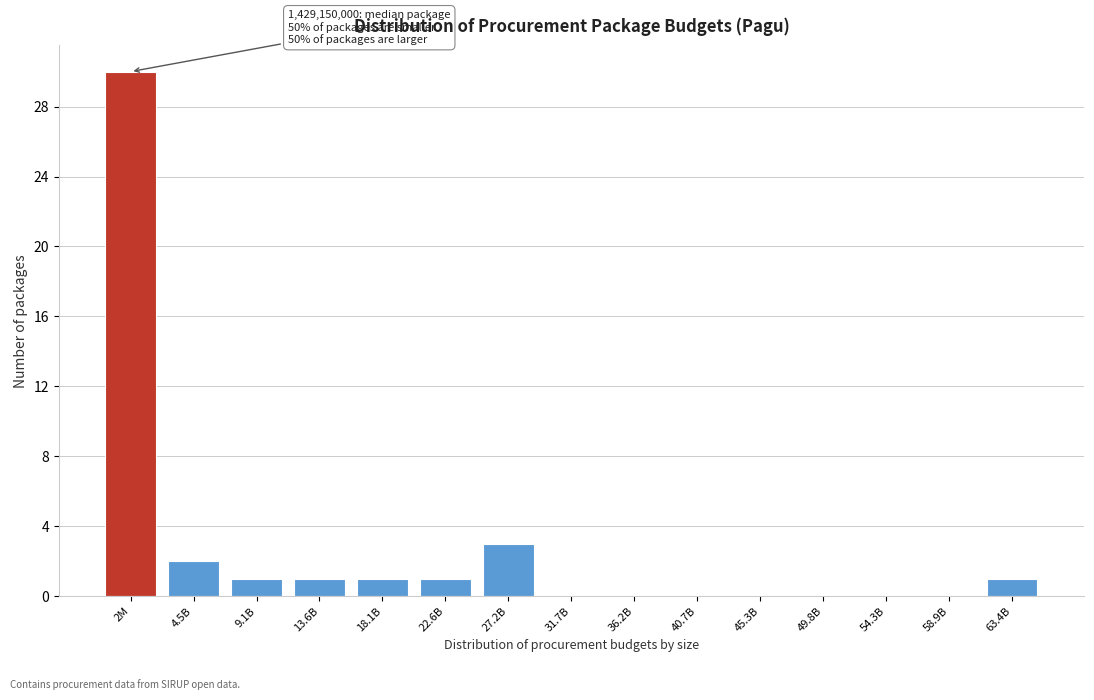

Between 31.7B and 4.5B, which is larger?

4.5B